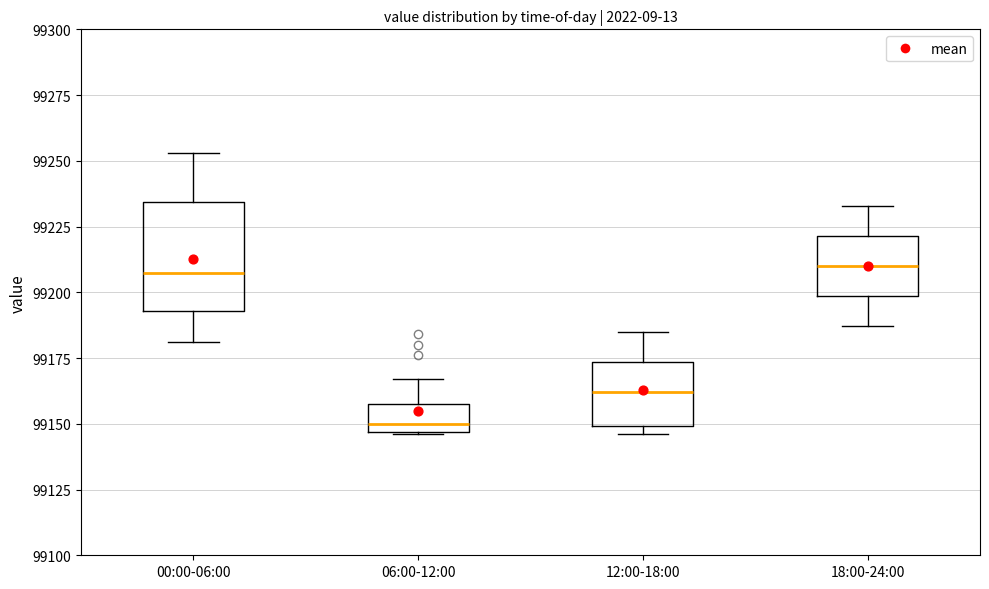

Where does the median line of the box for 06:00-12:00 sit on the y-axis? The values are not printed on the chart, so give them approximately, as read against the axis.

99150